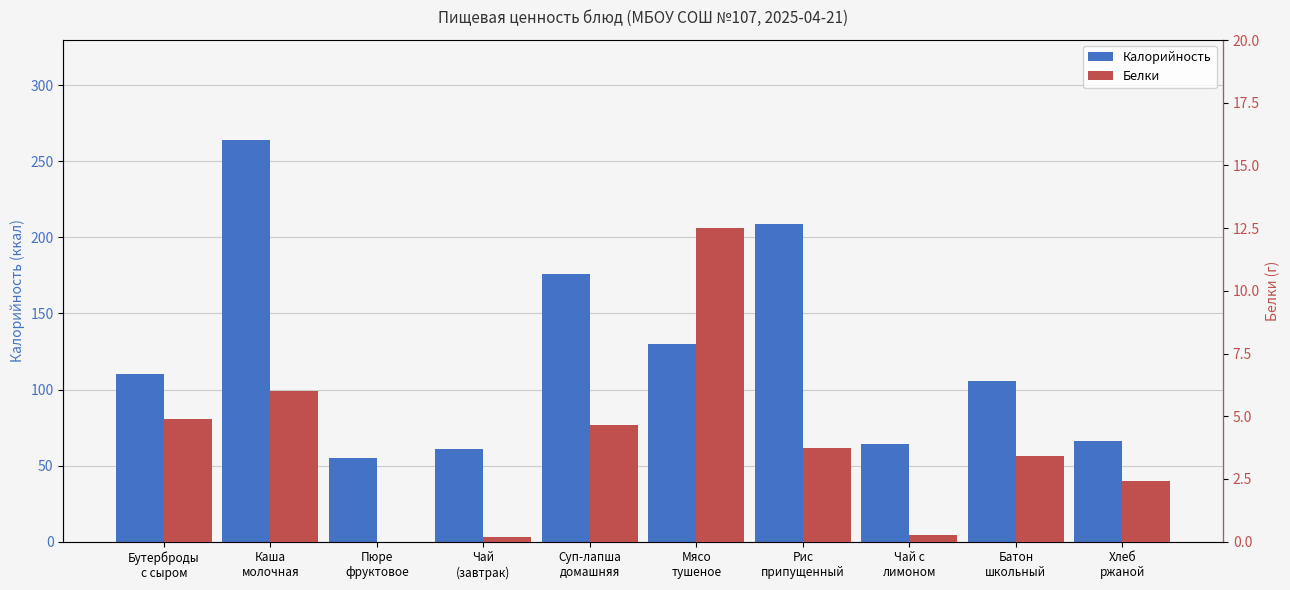

What is the label of the 9th bar from the right?

Каша
молочная